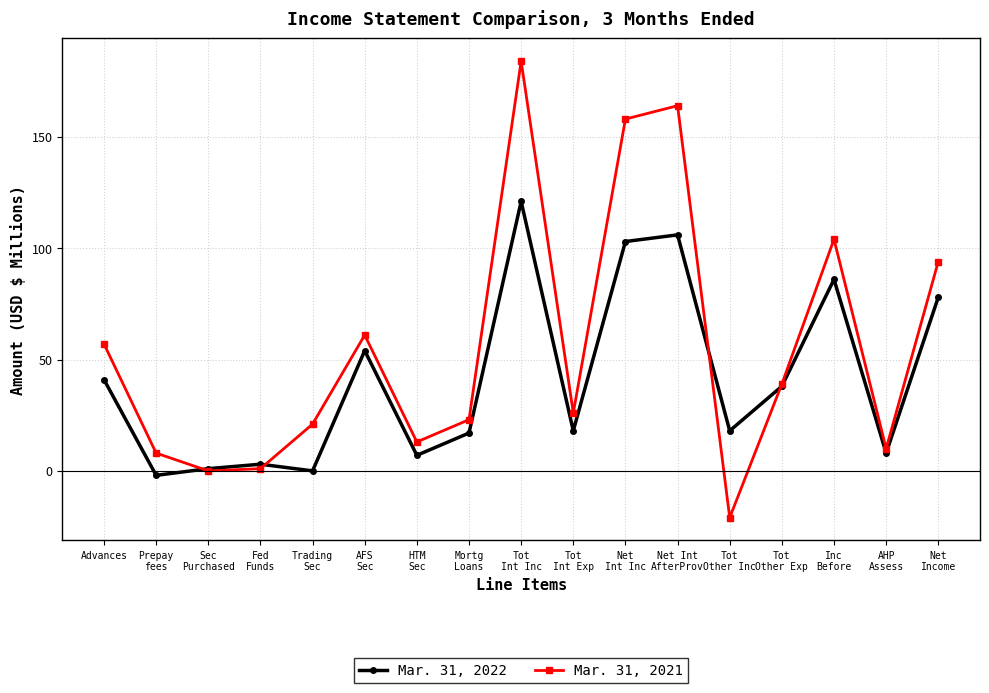

Does the chart have visible grid lines?

Yes